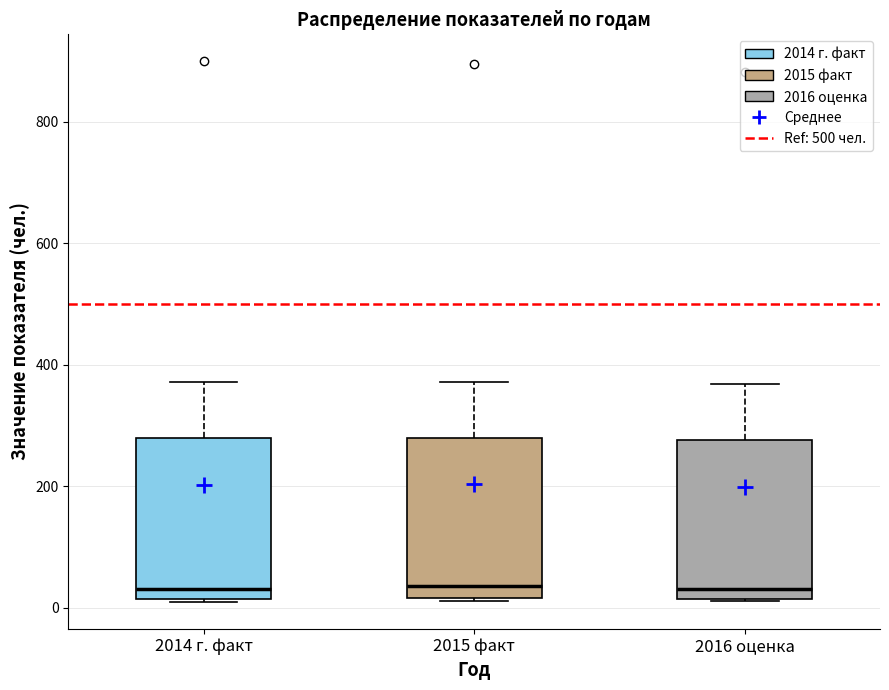

Where is the lower edge of the box for 2014 г. факт on the y-axis? The values are not printed on the chart, so give them approximately, as read against the axis.

20